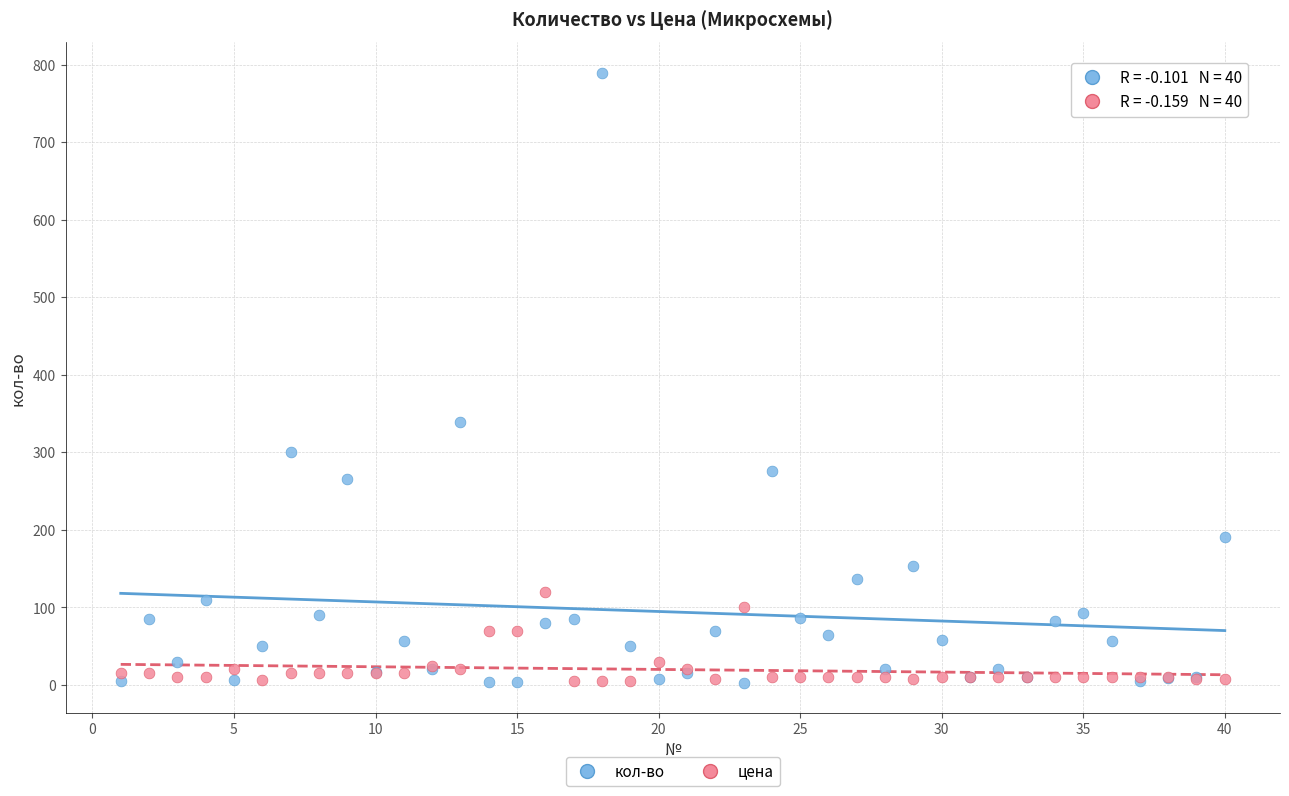

Which series has the widest spread of Y values?

кол-во